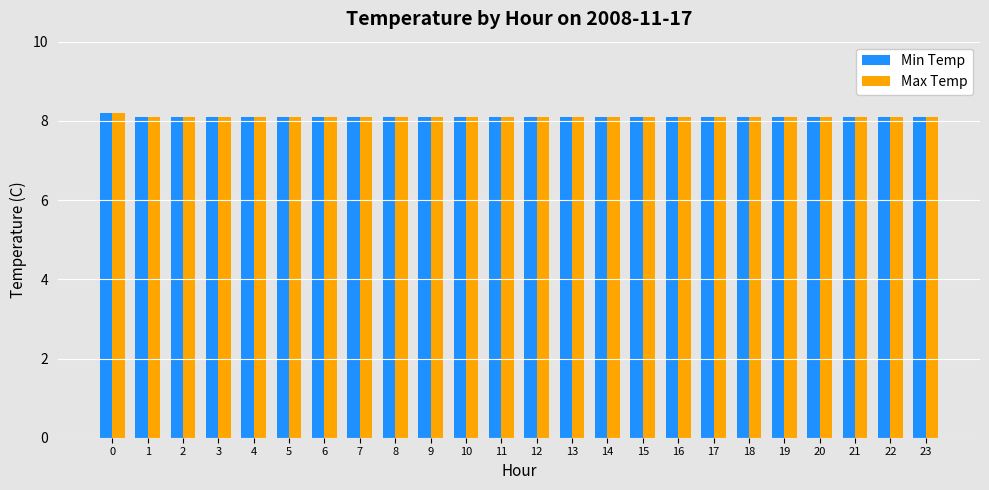

What is the total value across all series at 6?

16.2